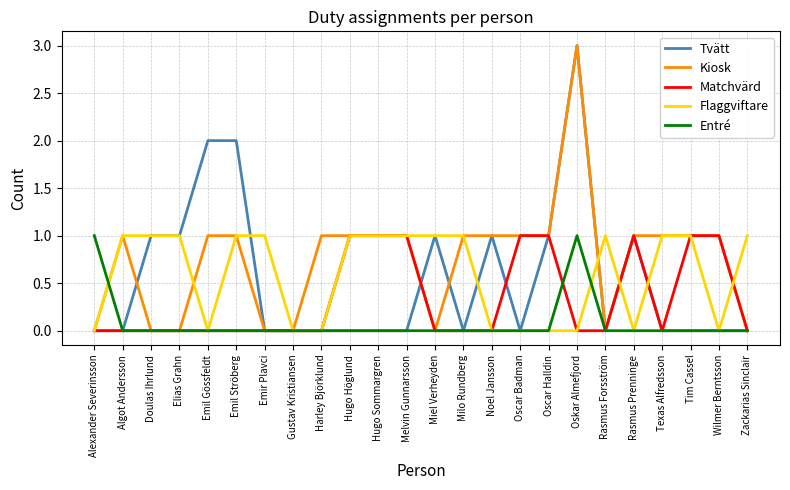

Reading left to right, list all the values displayed in this chart.

Tvätt: 0	0	1	1	2	2	0	0	0	0	0	0	1	0	1	0	1	3	0	1	0	0	0	0
Kiosk: 0	1	0	0	1	1	0	0	1	1	1	1	0	1	1	1	1	3	0	1	1	1	1	0
Matchvärd: 0	0	0	0	0	0	0	0	0	1	1	1	0	0	0	1	1	0	0	1	0	1	1	0
Flaggviftare: 0	1	1	1	0	1	1	0	0	1	1	1	1	1	0	0	0	0	1	0	1	1	0	1
Entré: 1	0	0	0	0	0	0	0	0	0	0	0	0	0	0	0	0	1	0	0	0	0	0	0